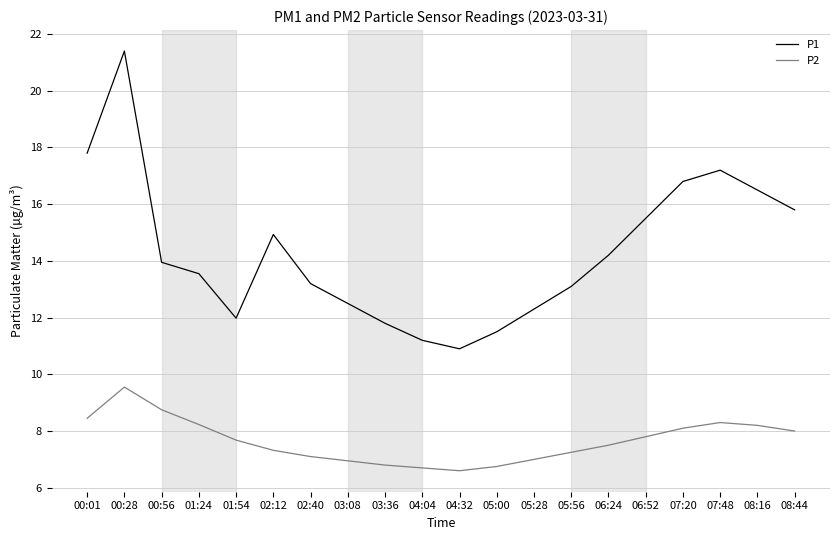

Where is the first local minimum for P1?

01:54